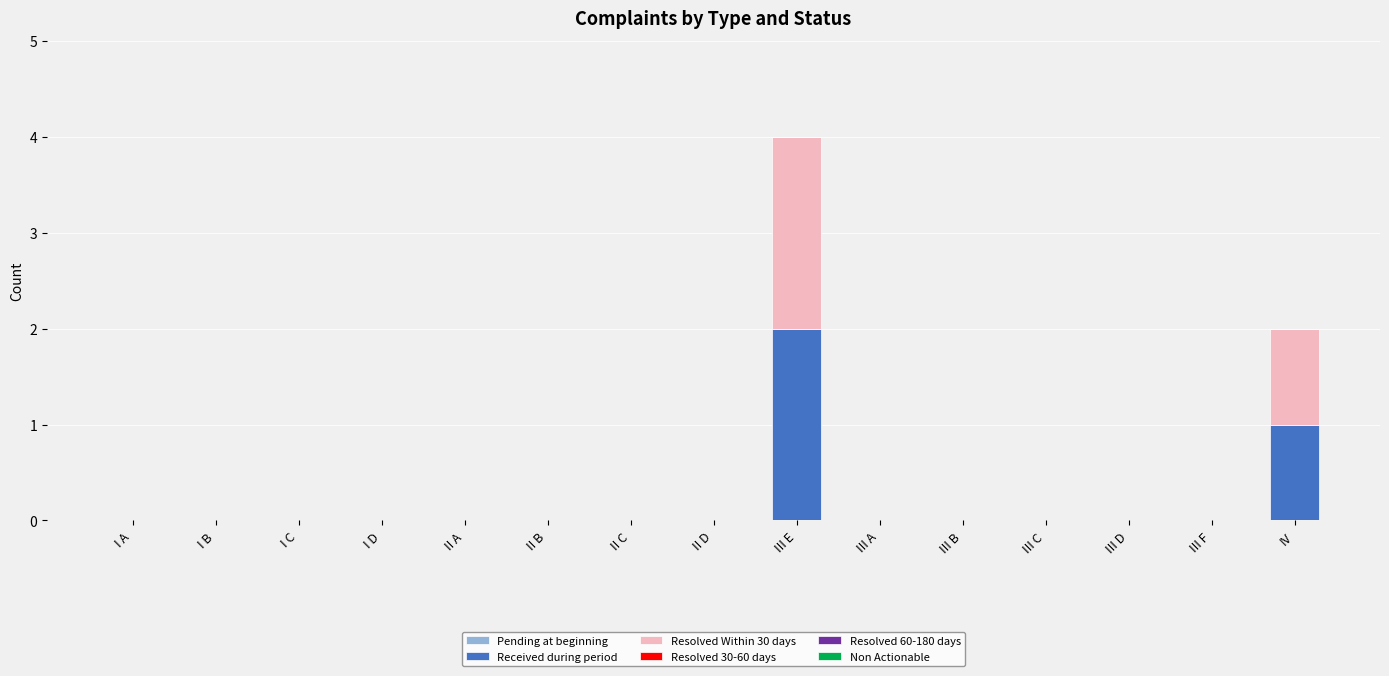

Does the chart contain stacked bars?

Yes